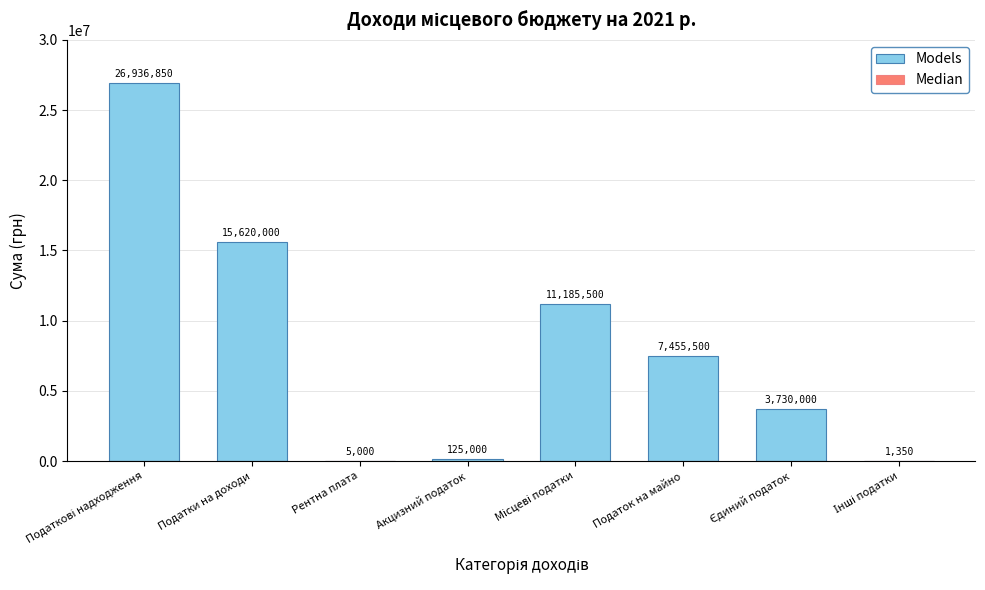

Rank the categories by Median value from lowest to highest.

Податкові надходження, Податки на доходи, Рентна плата, Акцизний податок, Місцеві податки, Податок на майно, Єдиний податок, Інші податки